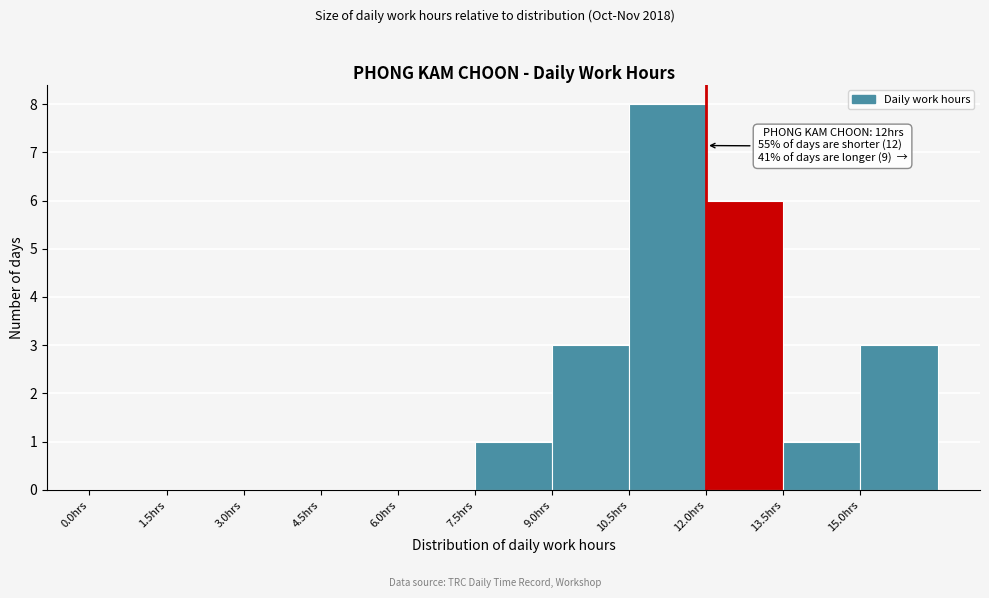

Over which range of the x-axis is the bar tallest?

10.5 to 12.0